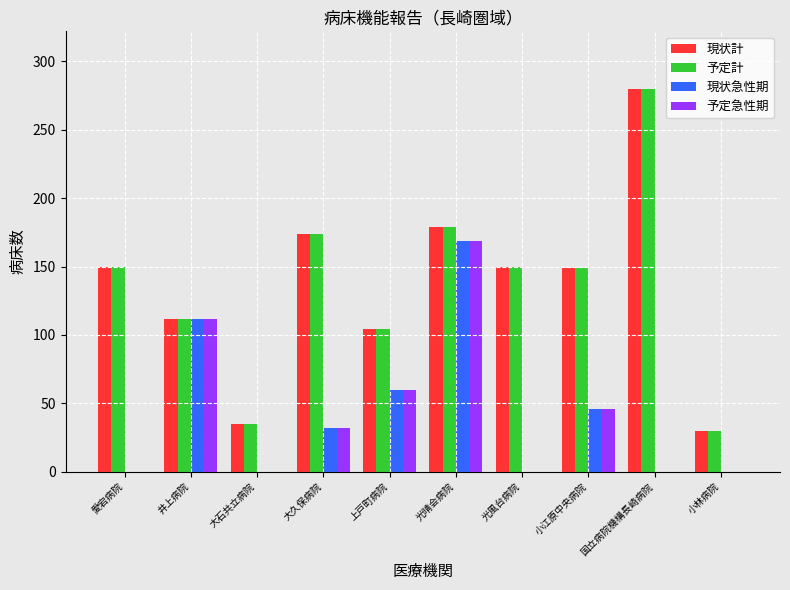

What are all the series names shown in the legend?

現状計, 予定計, 現状急性期, 予定急性期